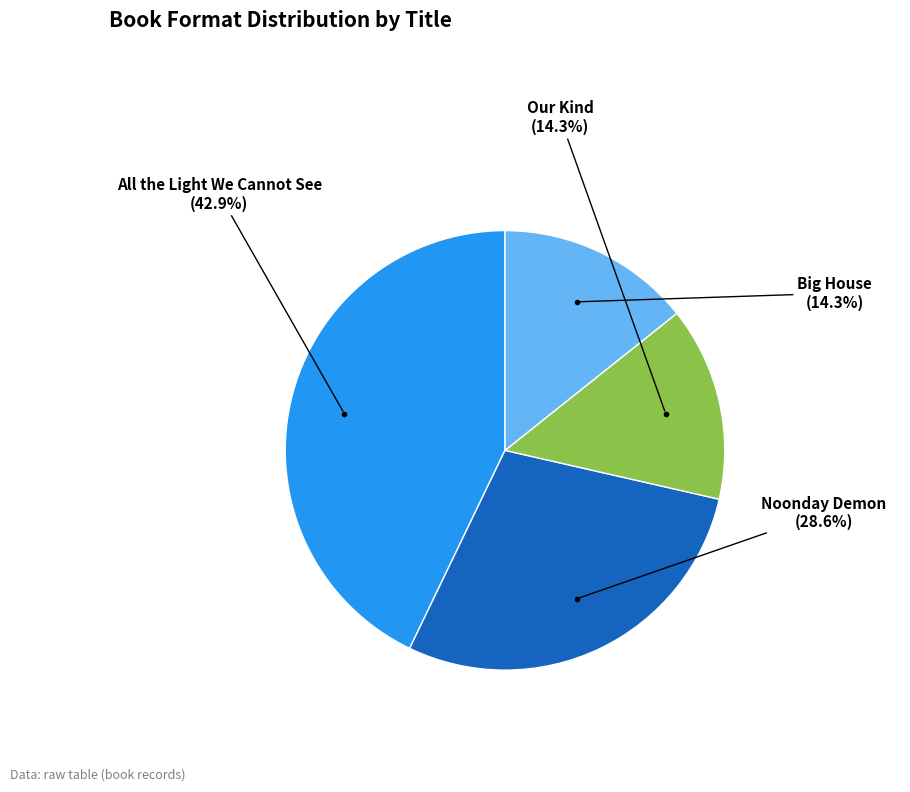

Is there any slice that represents more than half of the pie?

No